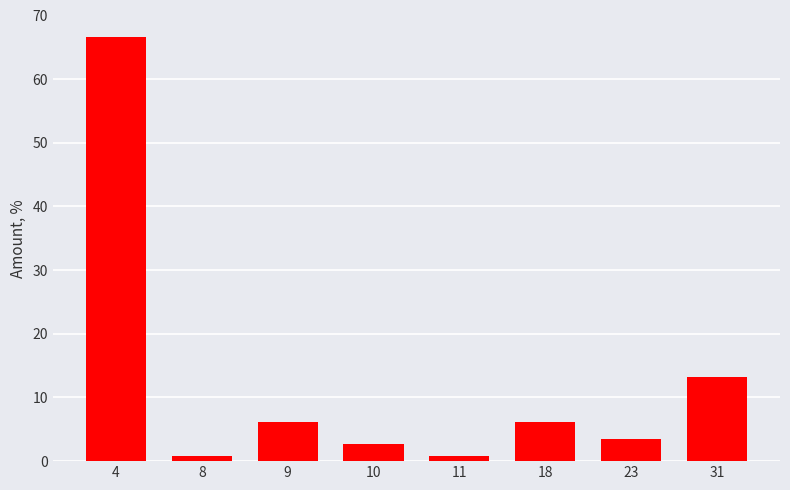

Reading left to right, transcribe all the data shown in this chart.

4=66.7	8=0.9	9=6.1	10=2.6	11=0.9	18=6.1	23=3.5	31=13.2